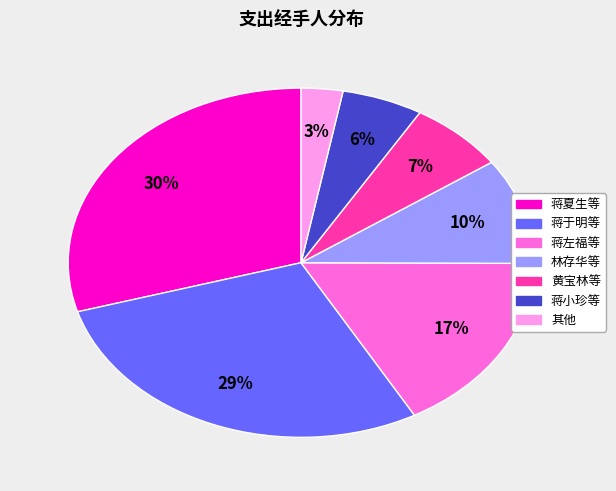

To the nearest percent, what is the average slice percentage?

14%